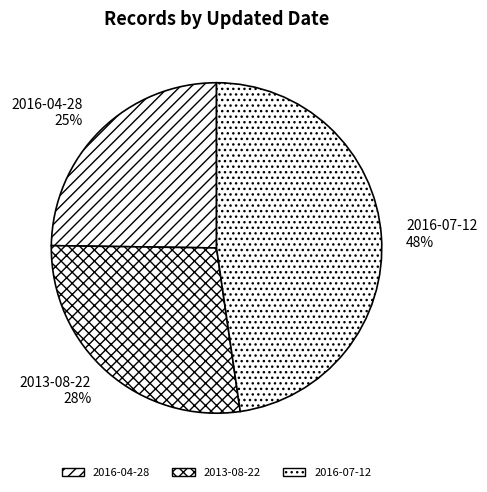

What is the ratio of the value at 2013-08-22 to the value at 2016-04-28?

1.1